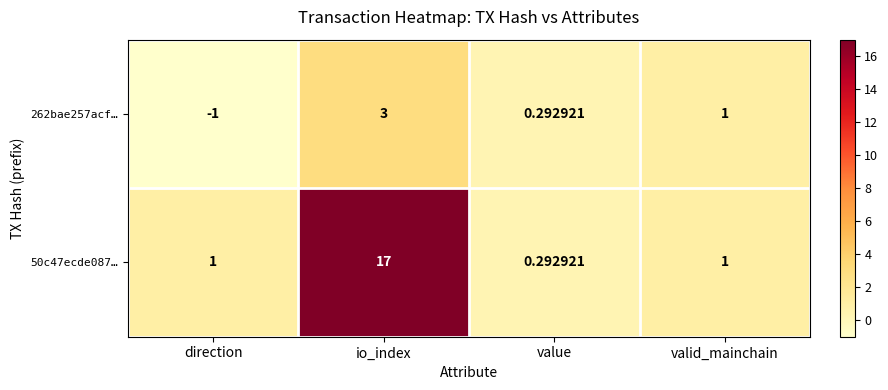

Which label corresponds to the smallest value in the chart?

direction